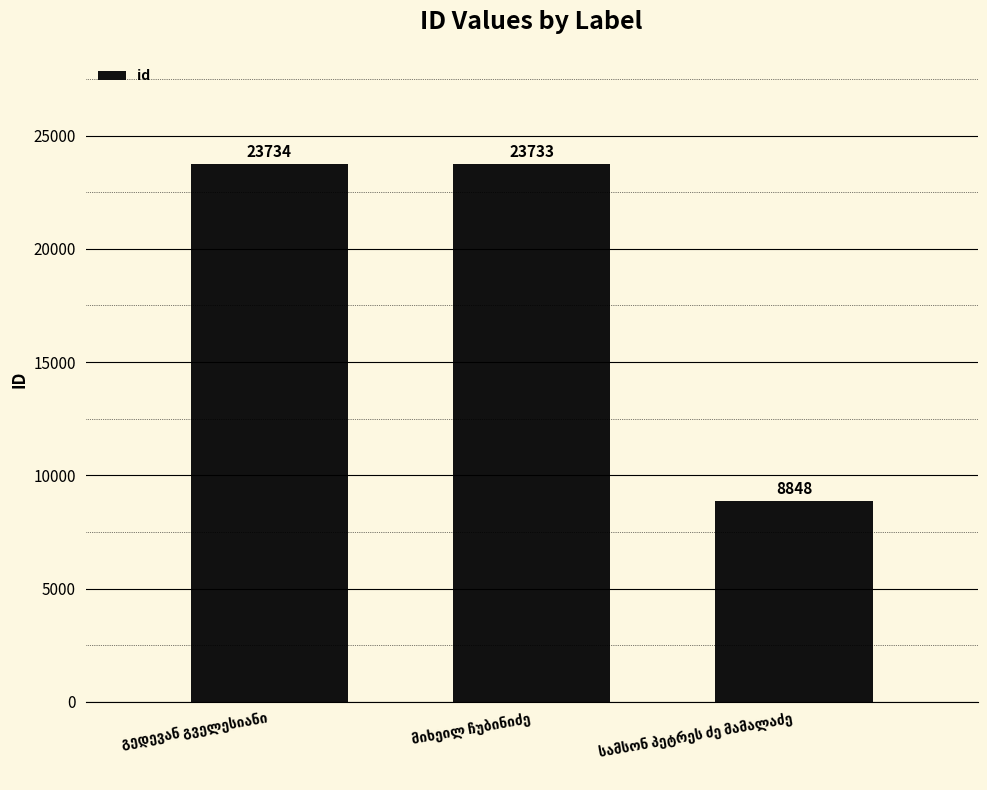

What is the average value?

18772